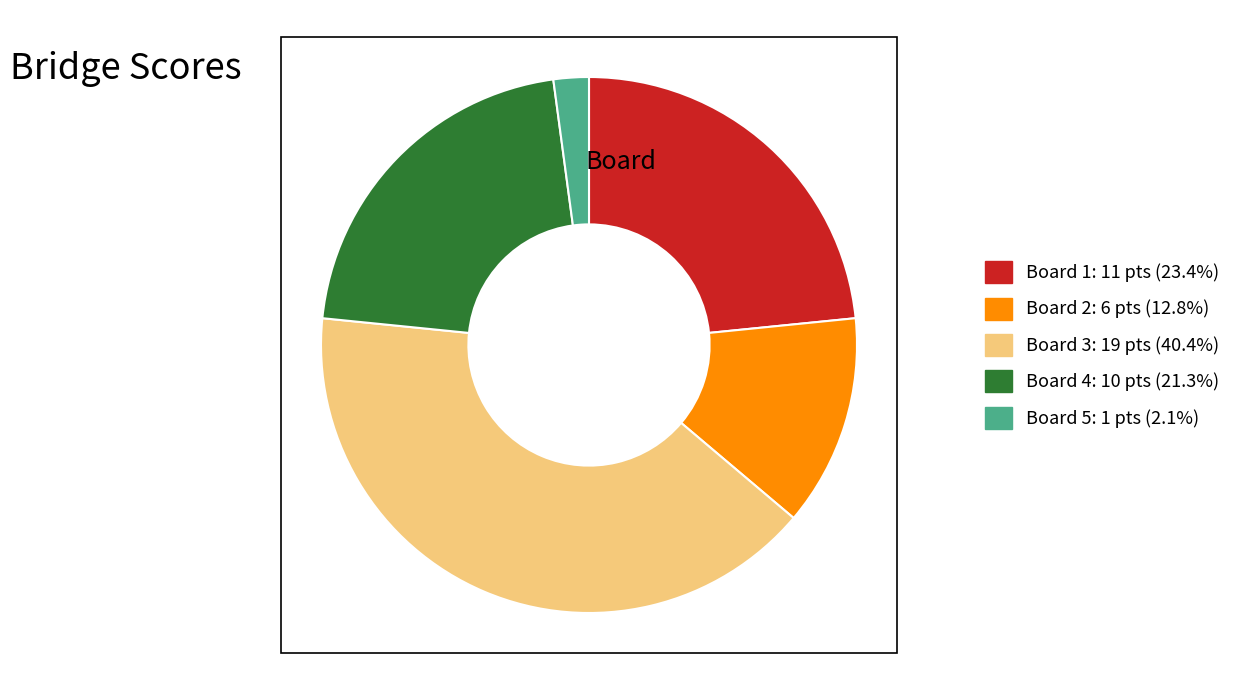

Between Board 2 and Board 5, which is larger?

Board 2